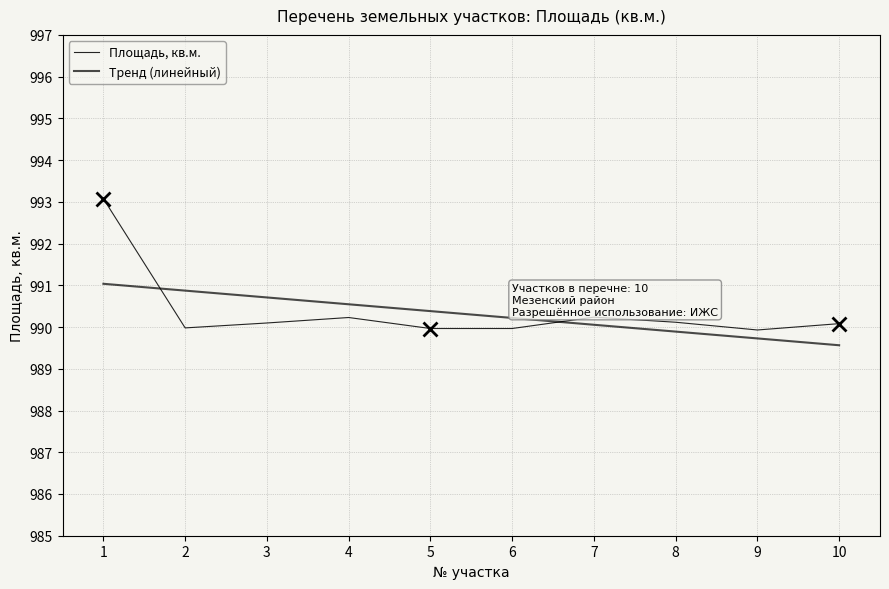

At which label is the value closest to 991?

7